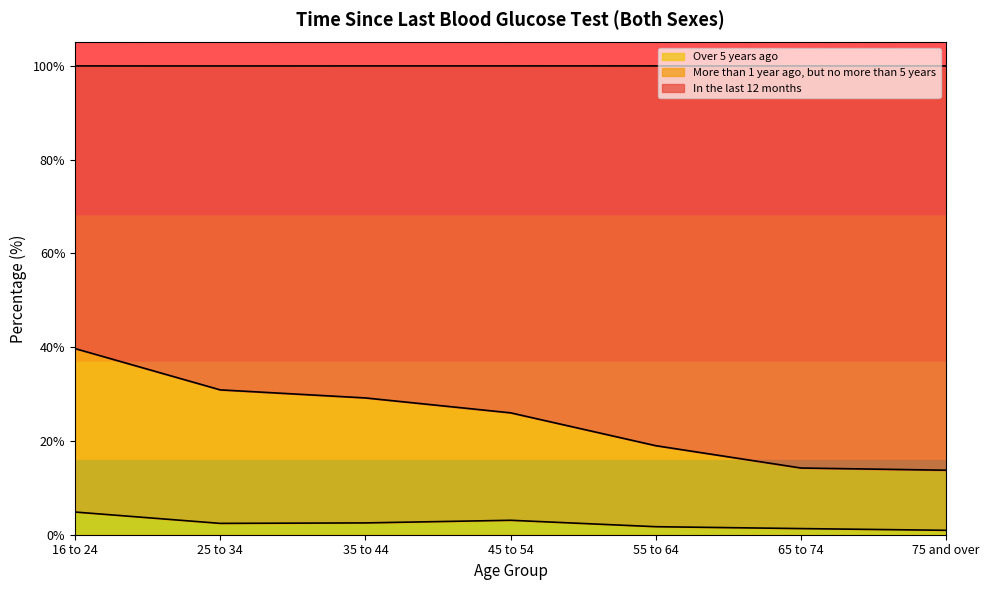

Reading left to right, extract all data points from this chart.

In the last 12 months: 16 to 24=39.7	25 to 34=30.9	35 to 44=29.2	45 to 54=26.0	55 to 64=19.0	65 to 74=14.2	75 and over=13.8
Over 5 years ago: 16 to 24=4.8	25 to 34=2.4	35 to 44=2.5	45 to 54=3.1	55 to 64=1.7	65 to 74=1.3	75 and over=0.9